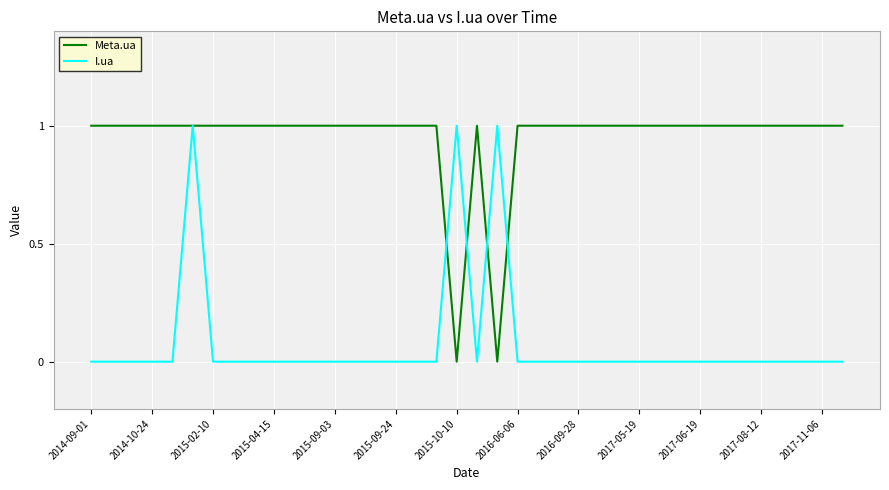

Which series has the largest total across all categories?

Meta.ua